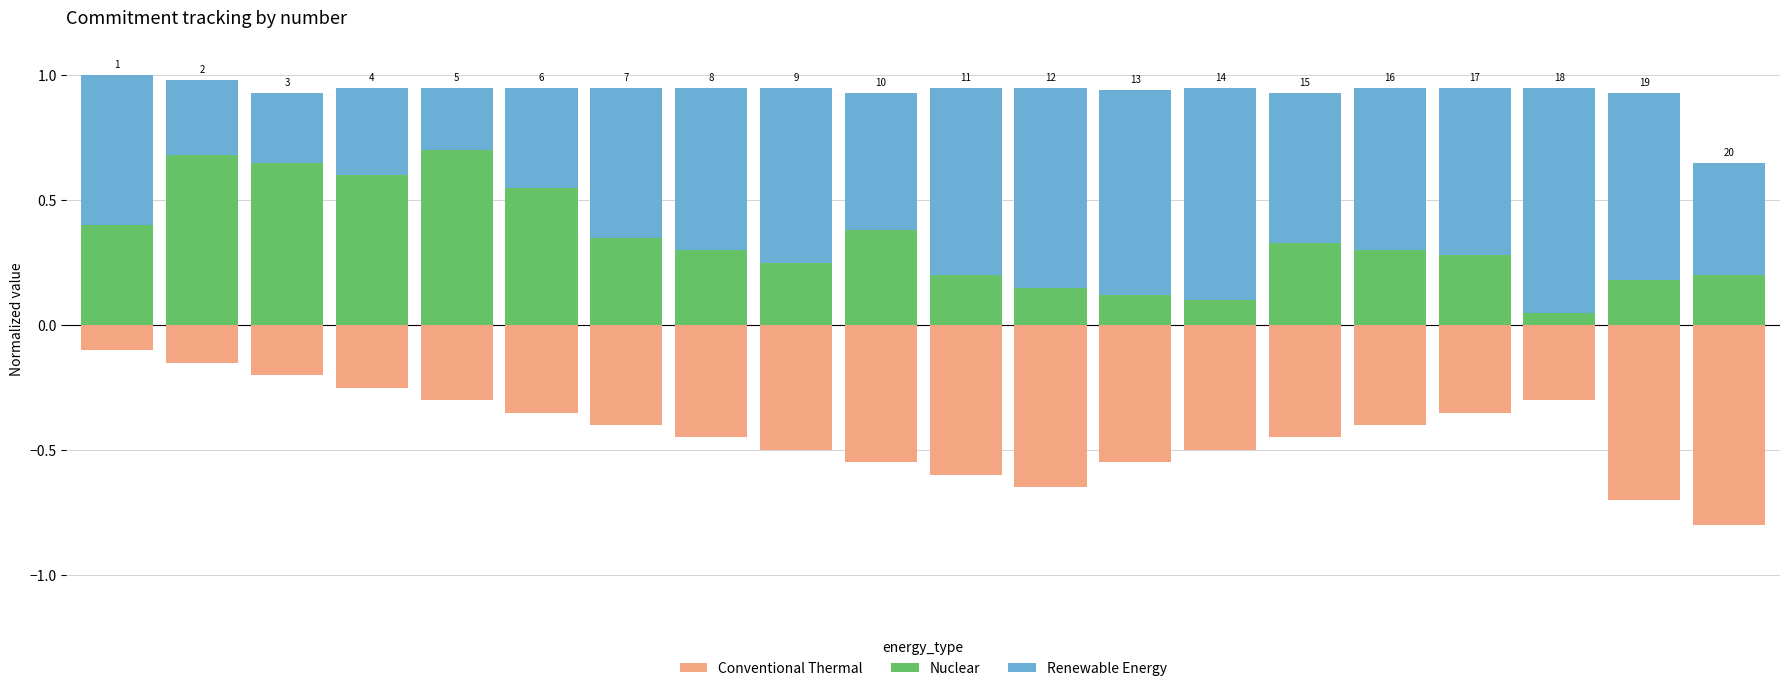

What is the value of the Conventional Thermal bar at the 11th from the left?

-0.6